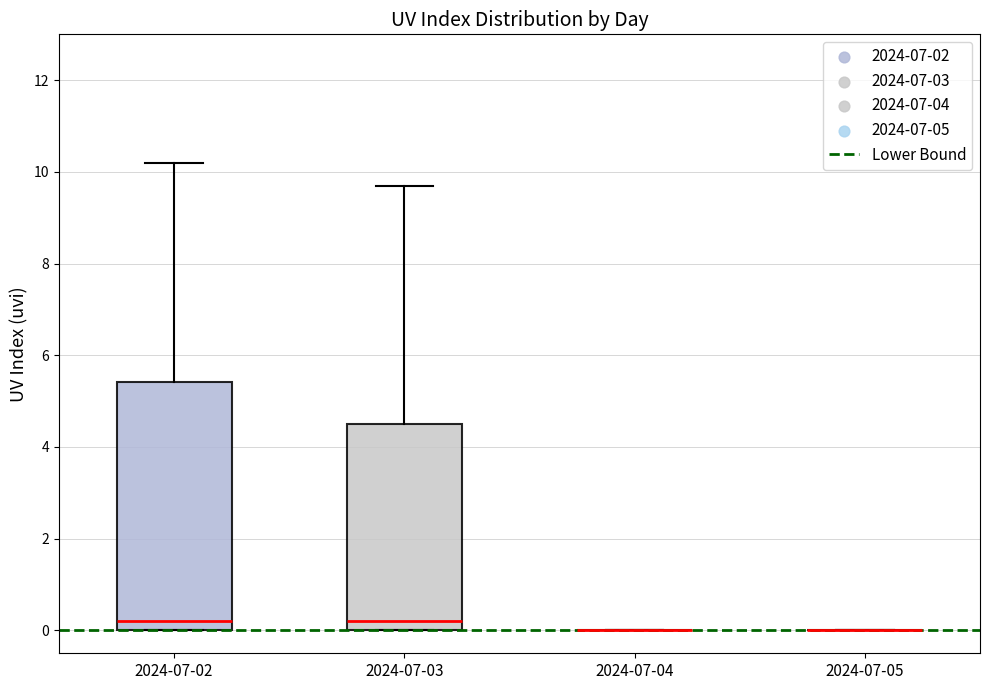

Reading left to right, read every box against the y-axis: the position of its median line, the range the box covers, and the ends of its whiskers. The values are not printed on the chart, so give them approximately, as read against the axis.

2024-07-02: median 0.2, box 0.0 to 5.4, whiskers 0.0 to 10.2
2024-07-03: median 0.2, box 0.0 to 4.6, whiskers 0.0 to 9.8
2024-07-04: box collapsed to a line at 0.0, whiskers 0.0 to 0.0
2024-07-05: box collapsed to a line at 0.0, whiskers 0.0 to 0.0